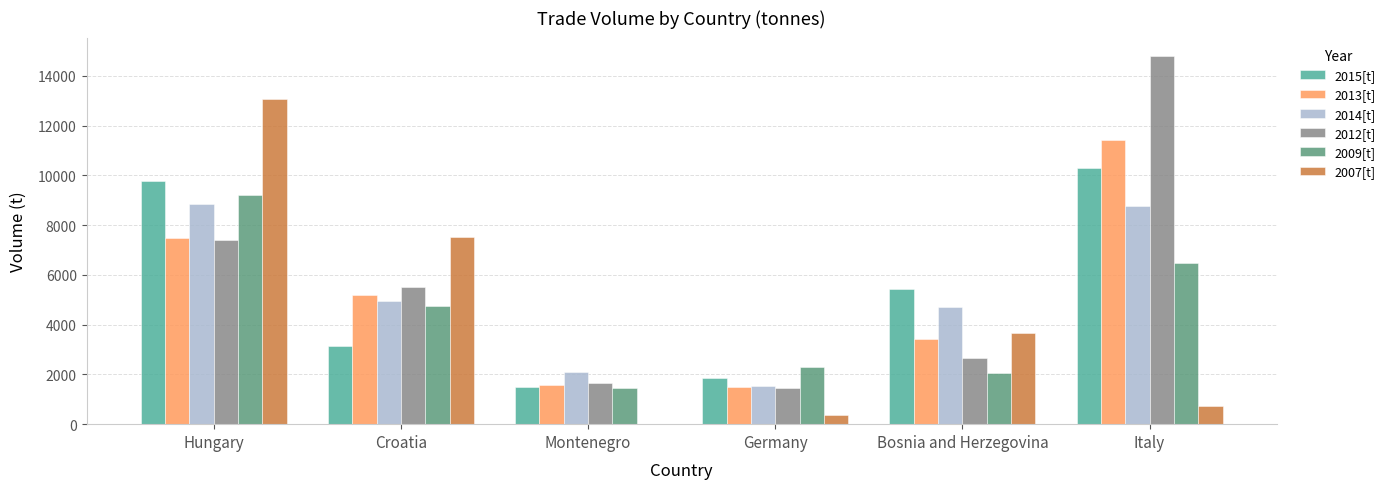

What value does the 2007[t] series have at Bosnia and Herzegovina?

3656.8